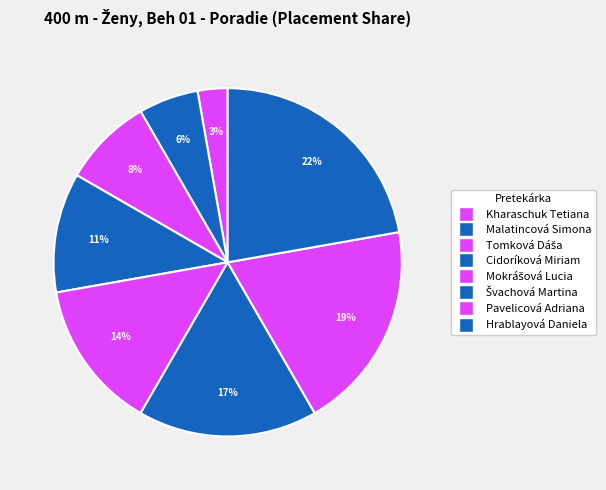

What percentage is the Hrablayová Daniela slice, to the nearest percent?

22%